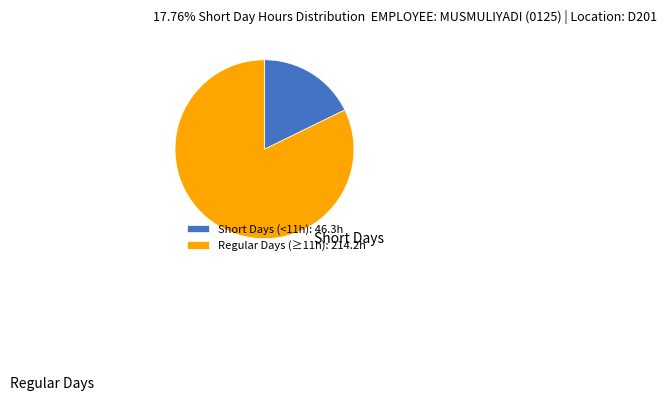

Rank the categories by value from highest to lowest.

Regular Days (≥11h): 214.2h, Short Days (<11h): 46.3h